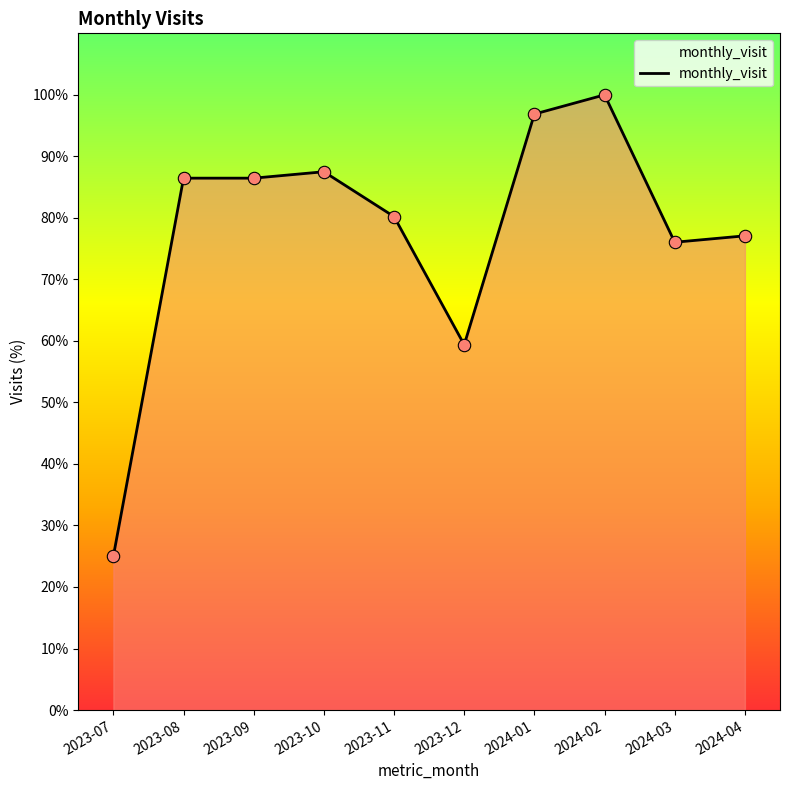

Which has a higher value, 2023-10 or 2023-11?

2023-10